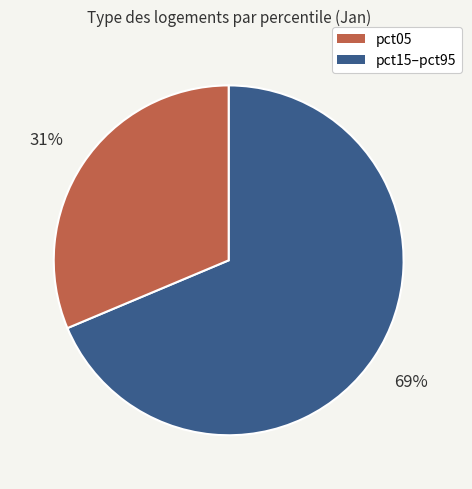

To the nearest percent, what is the average slice percentage?

50%